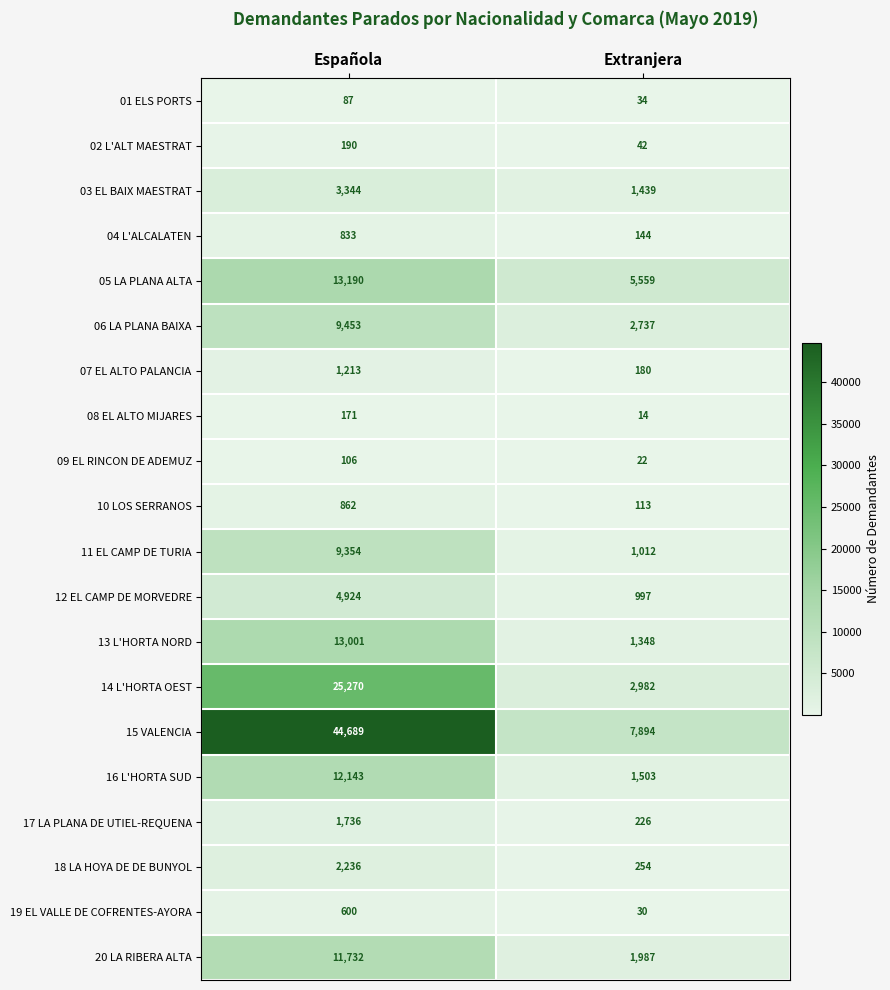

Which series has the widest spread of values?

15 VALENCIA